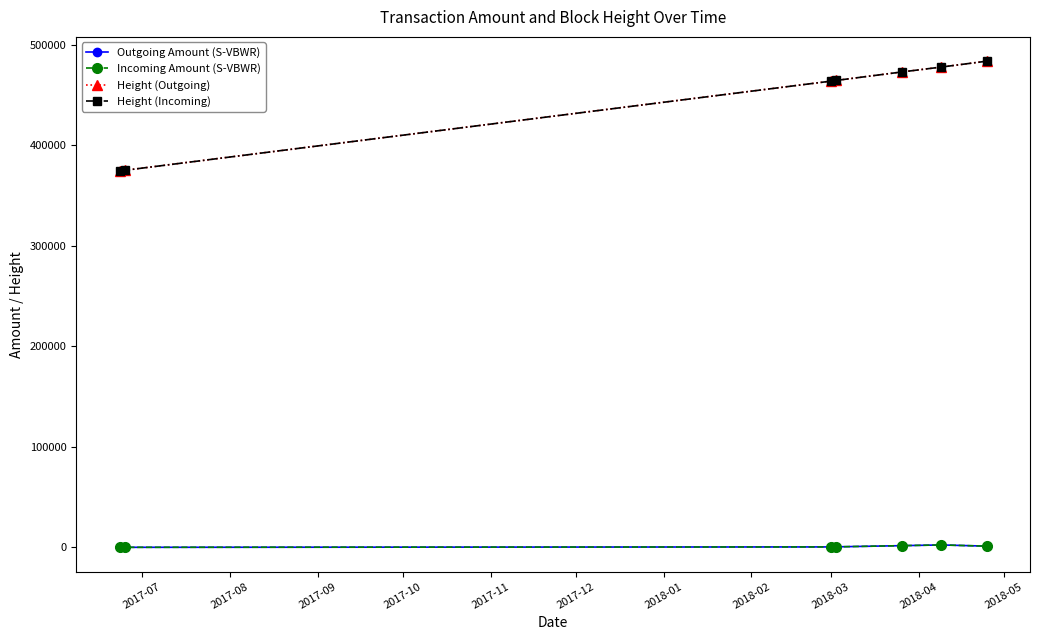

What is the maximum value shown in the chart?

483518.0